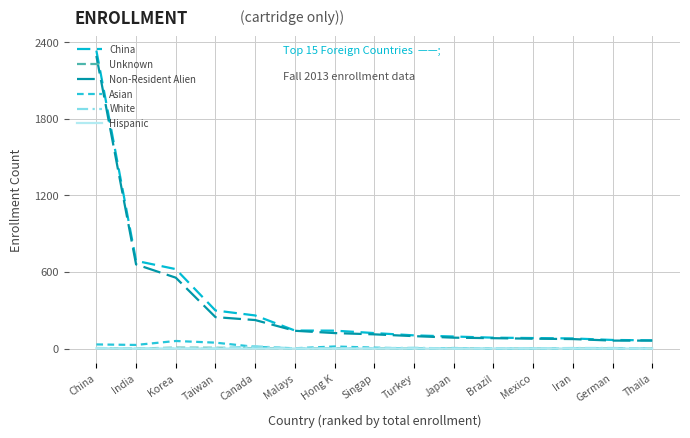

What is the difference between the maximum and minimum values in the China series?

2270